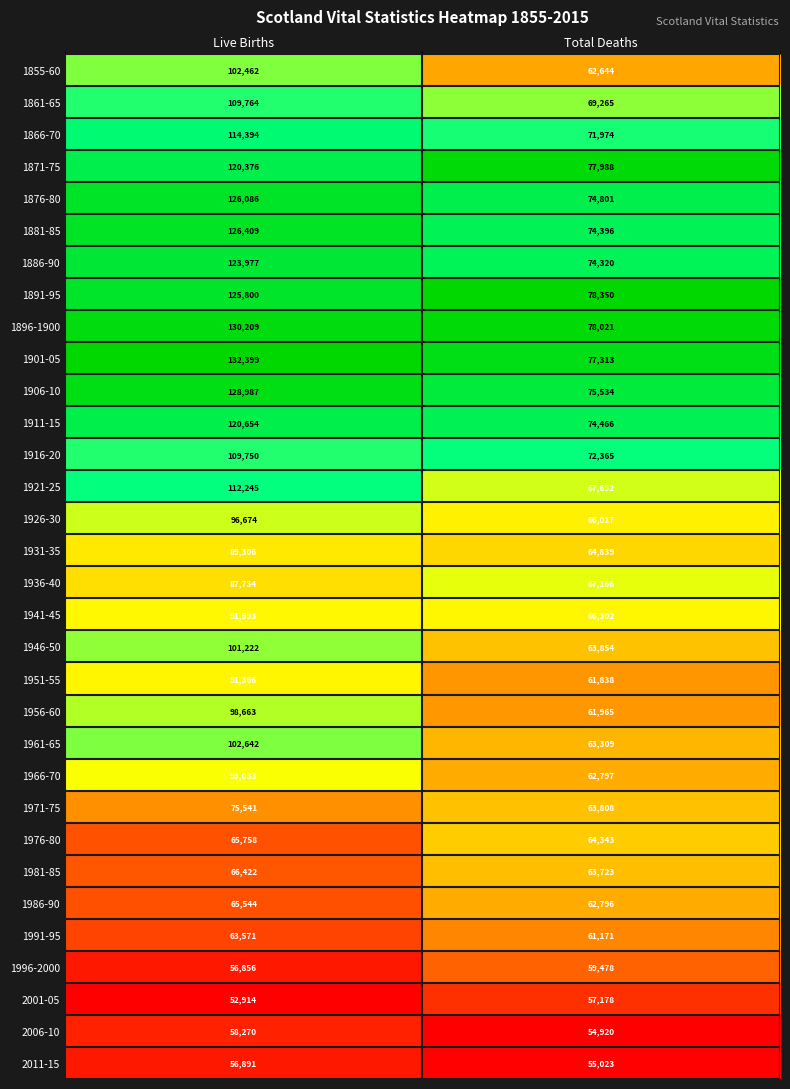

The value of 1956-60 at Total Deaths is 61965. True or false?

True